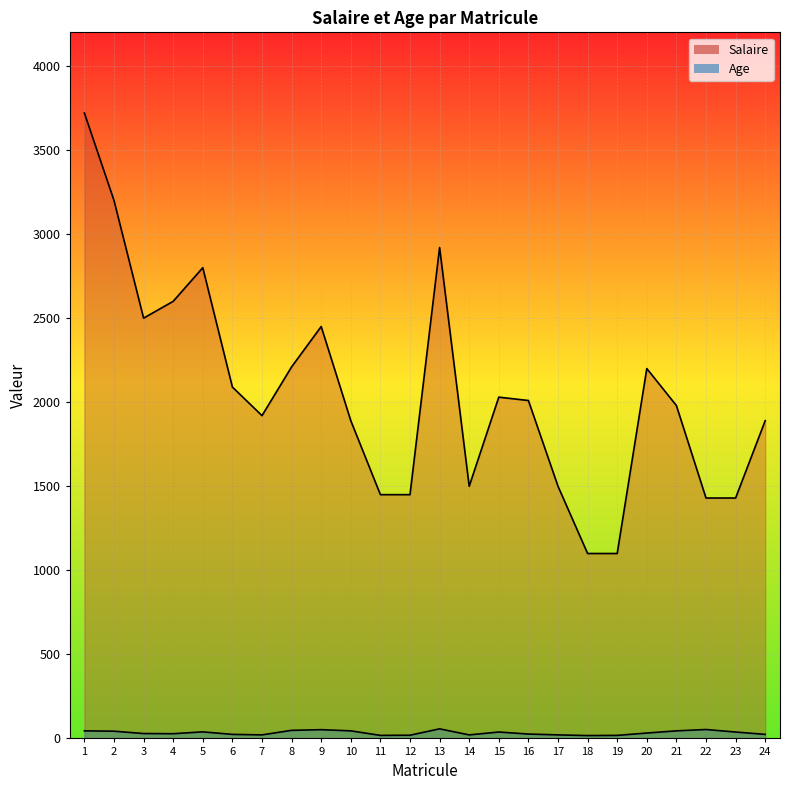

Which series has the largest total across all categories?

Salaire